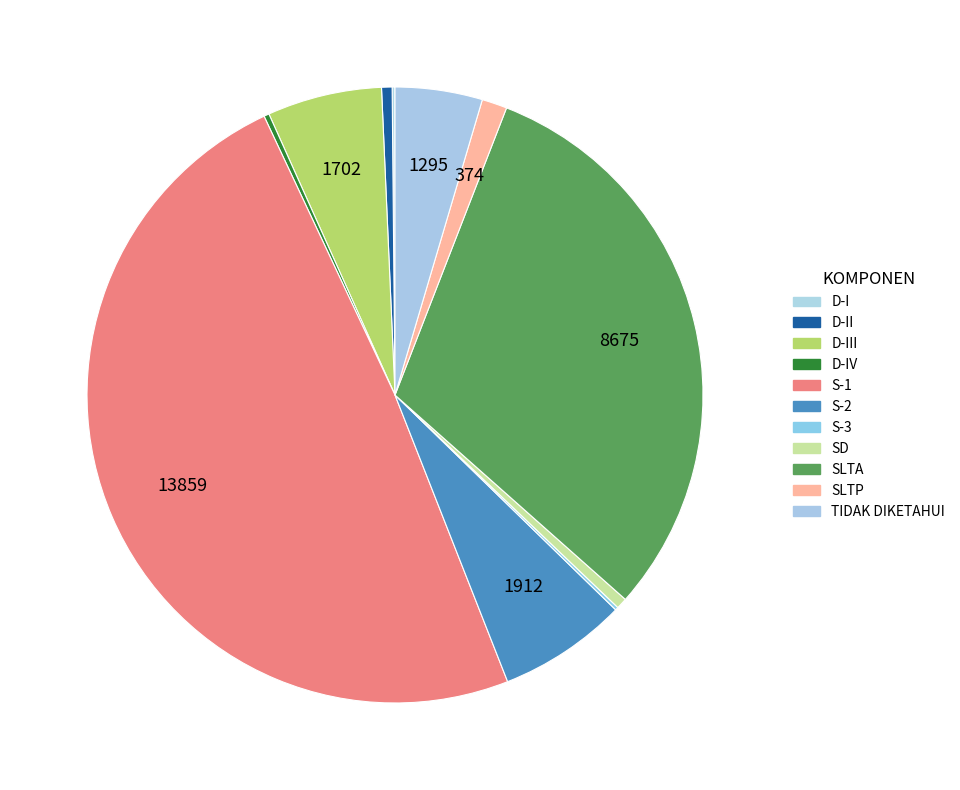

Is there a majority slice in this chart?

No